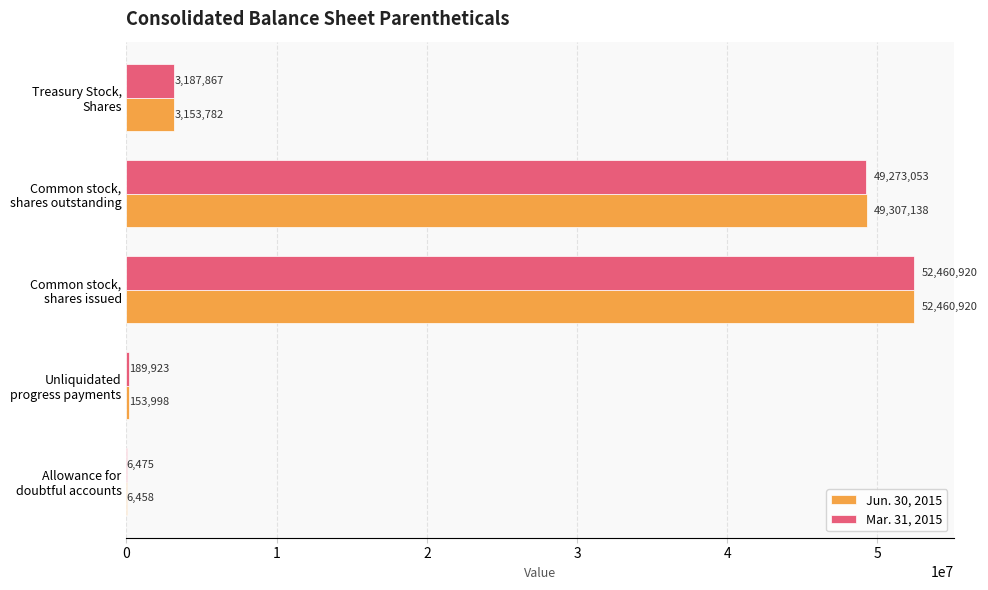

Which series has the largest total across all categories?

Mar. 31, 2015